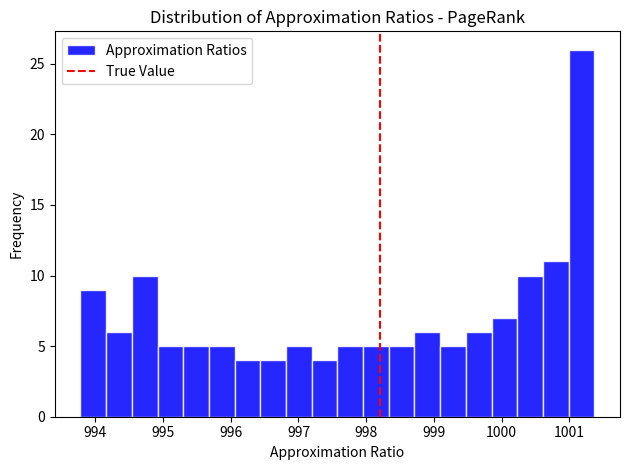

Read against the x-axis, roughly where is the centre of the tallest bar?

1001.2